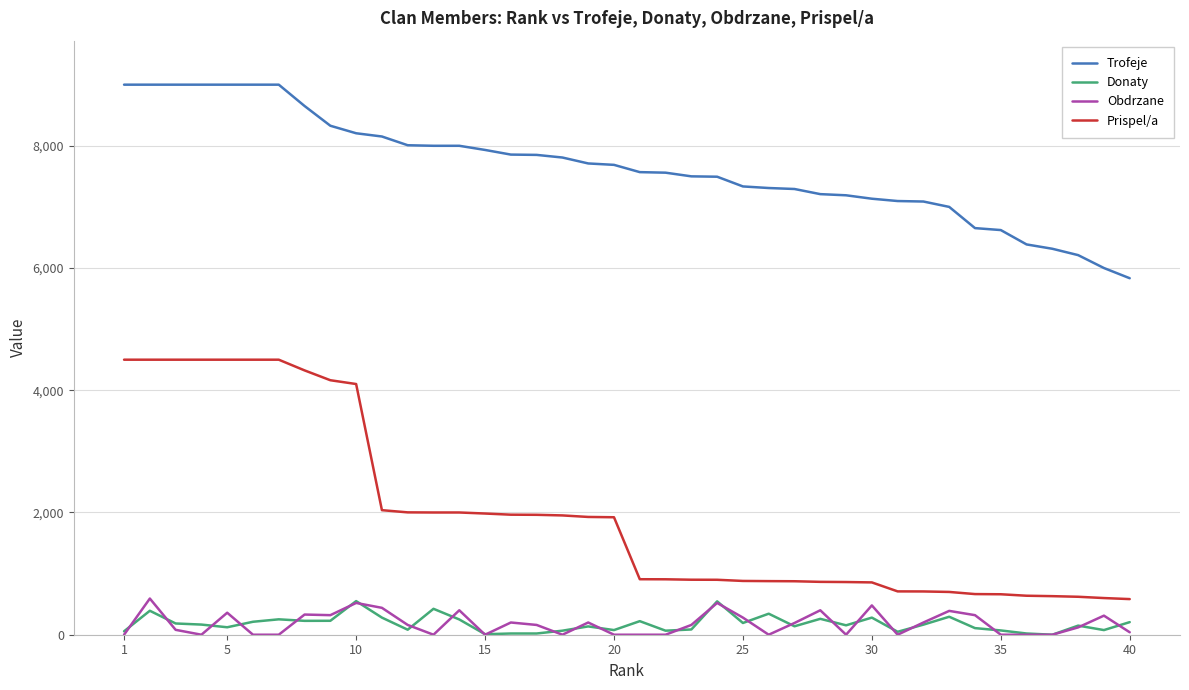

True or false: Donaty and Trofeje cross at least once.

False